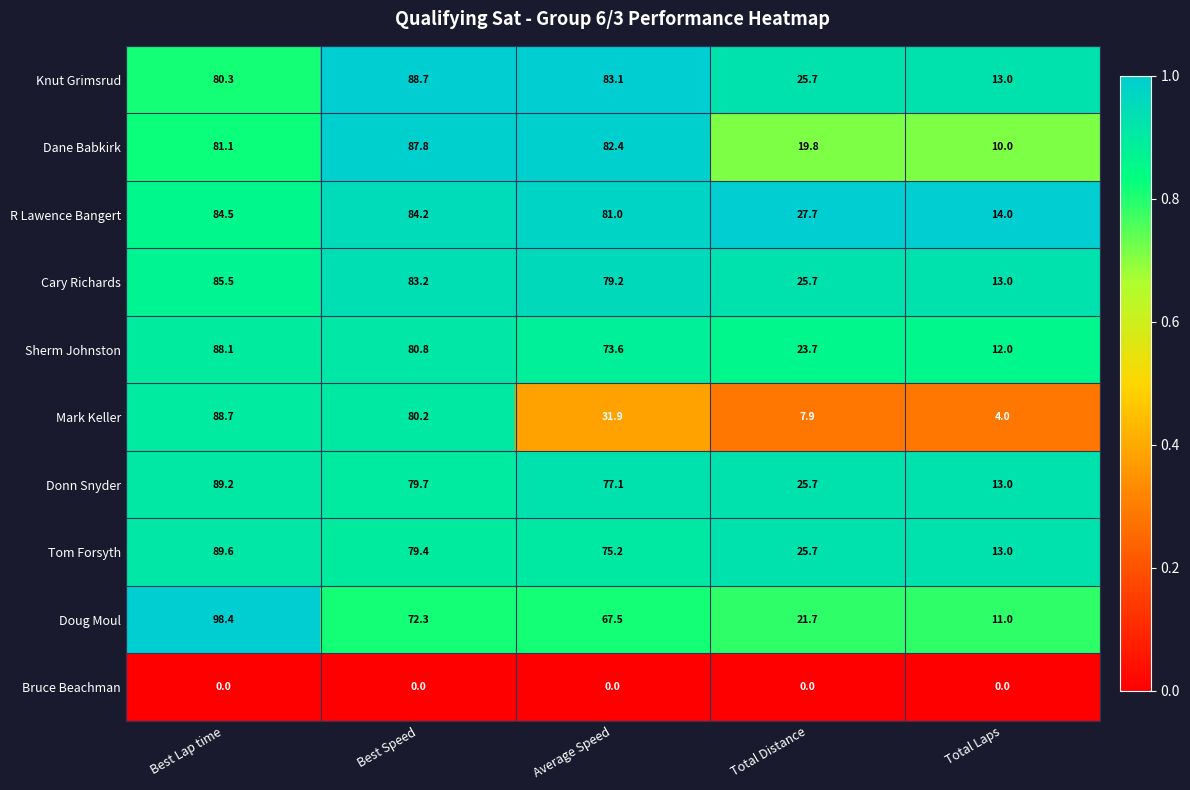

At how many categories does at least one series exceed 56?

3